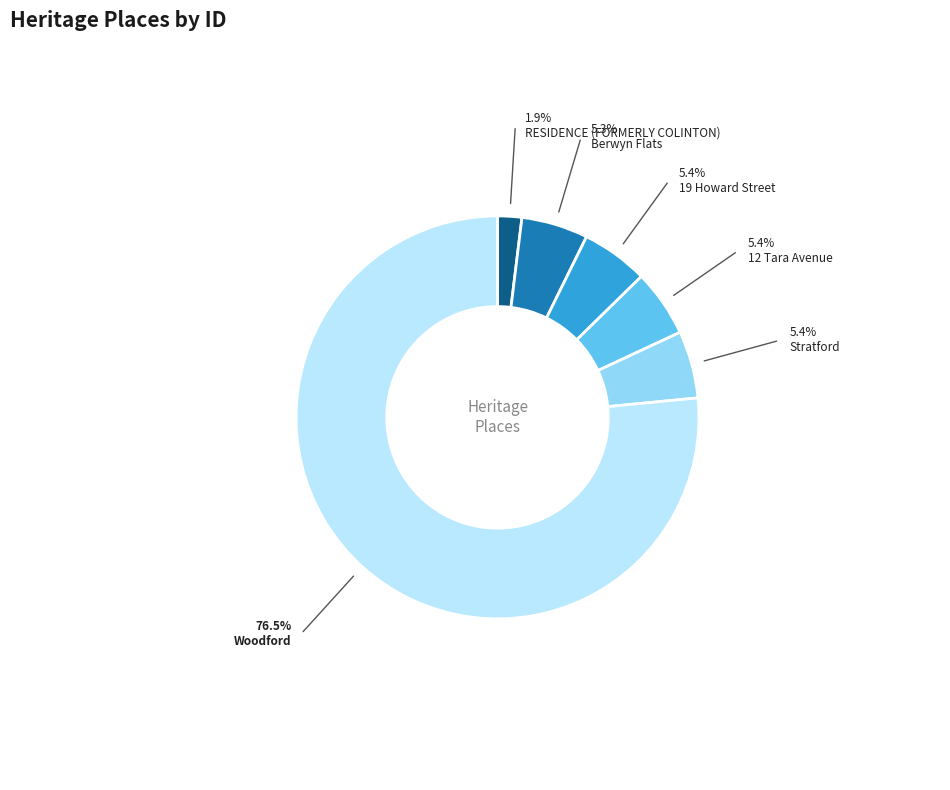

Which category accounts for the majority?

Woodford